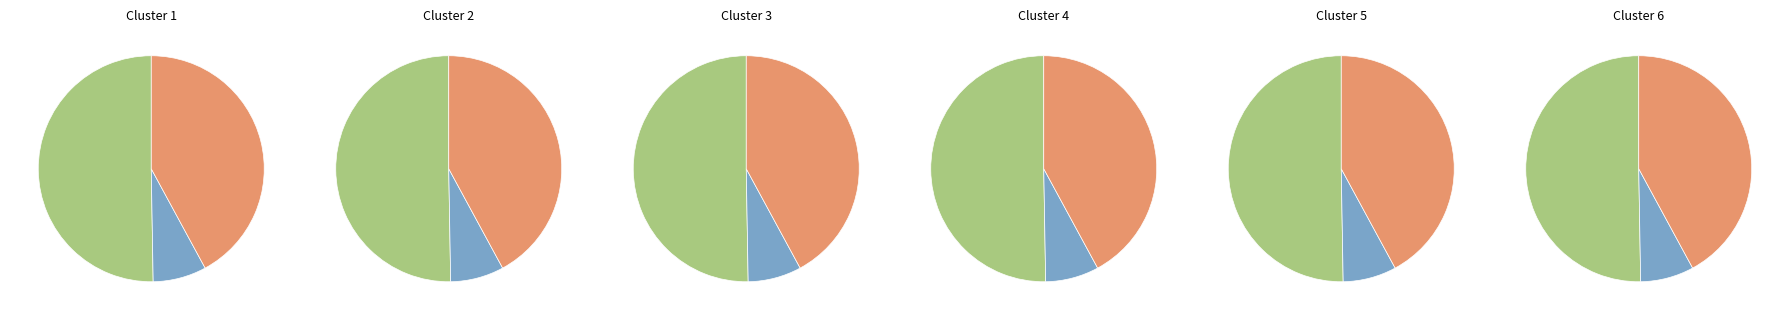

What percentage is the Paper Hearts slice, to the nearest percent?

50%